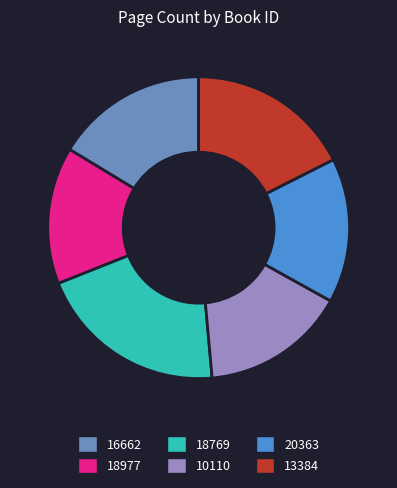

How many segments does this pie chart have?

6